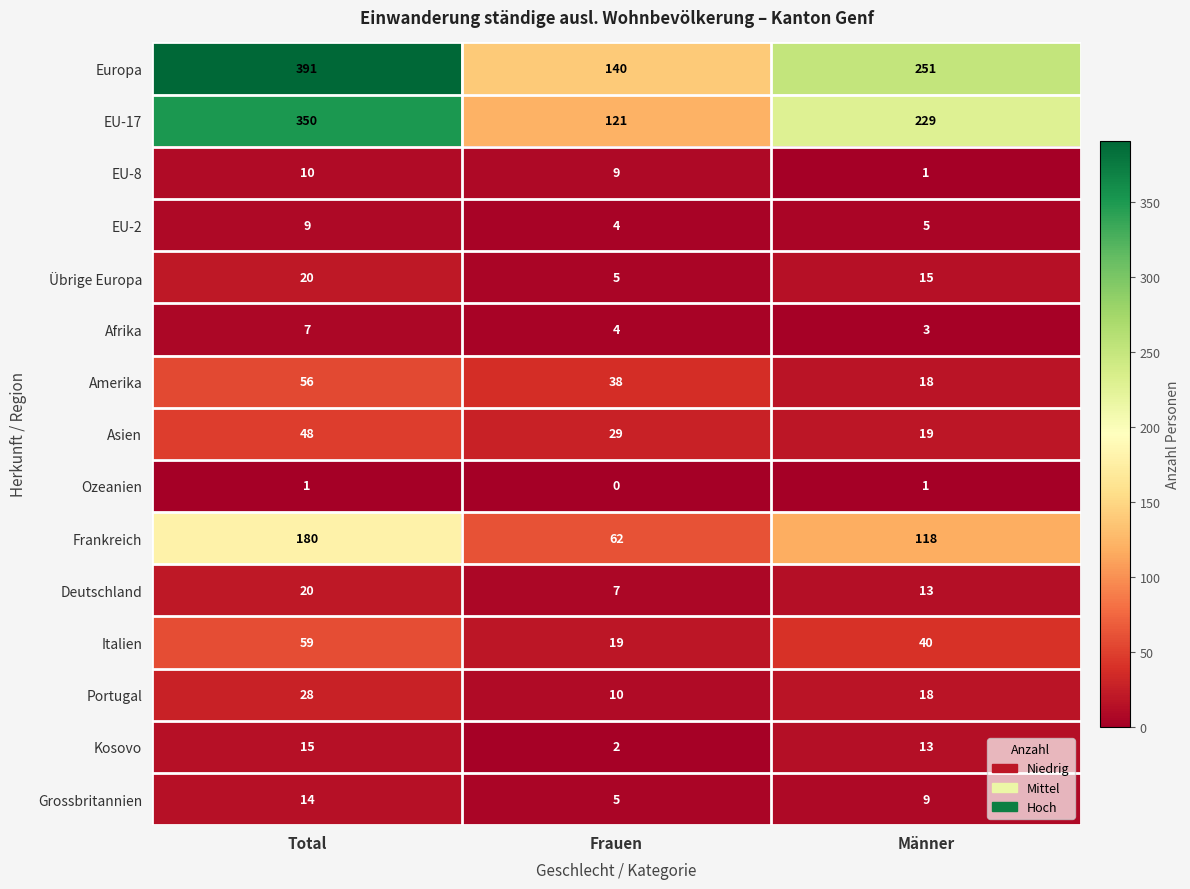

True or false: Grossbritannien has a value of 23 at Total.

False